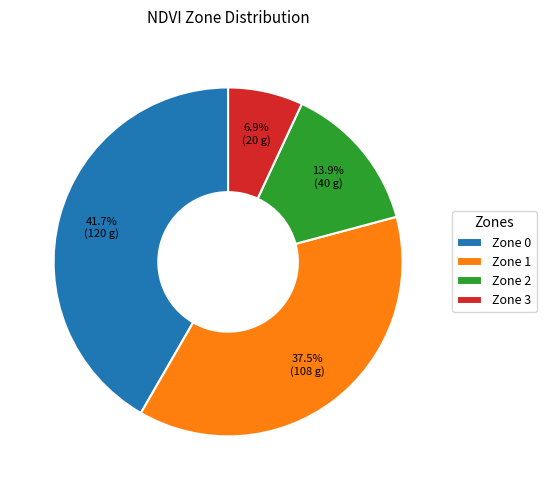

Does any single category account for the majority?

No